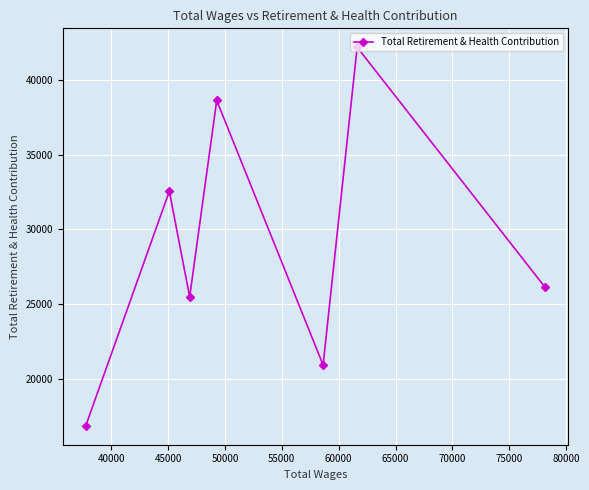

What is the minimum value shown in the chart?

16836